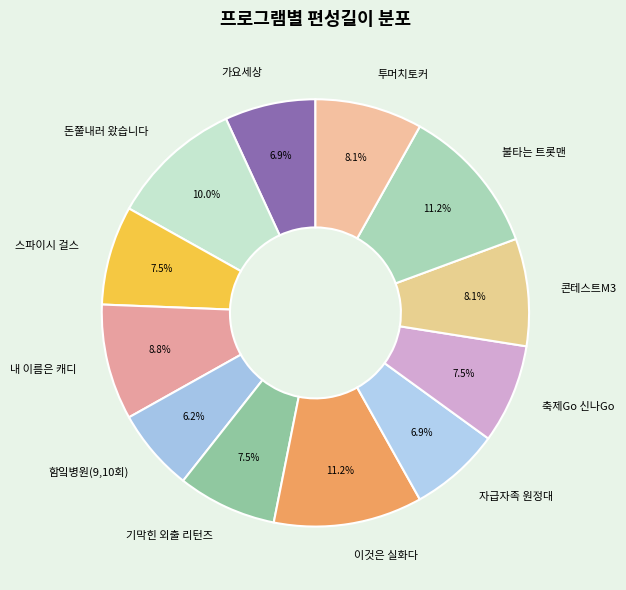

How many slices are in this pie chart?

12